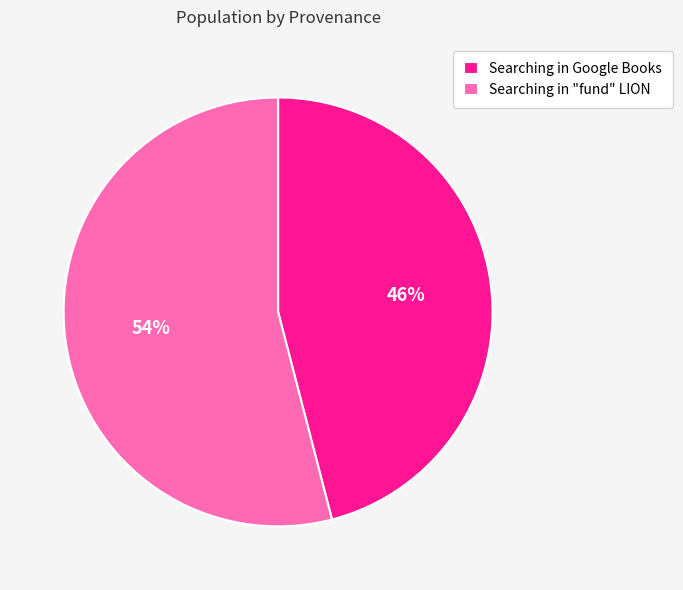

To the nearest percent, what is the difference between the largest and smallest slice percentages?

8%